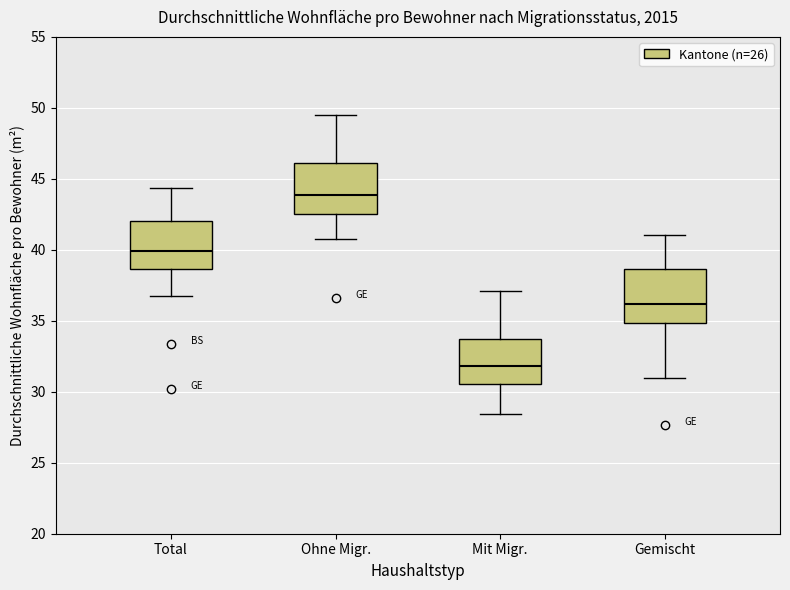

Where is the lower edge of the box for Ohne Migr. on the y-axis? The values are not printed on the chart, so give them approximately, as read against the axis.

42.5